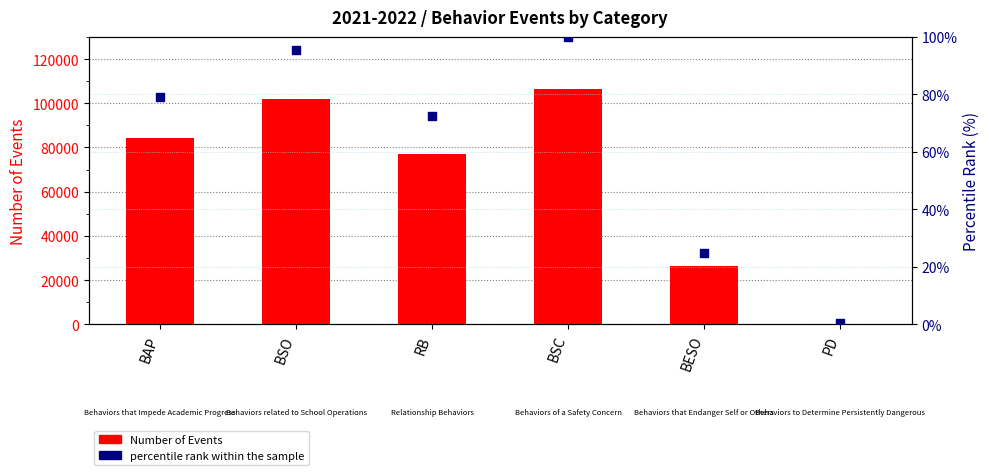

Which series reaches the maximum Y coordinate?

Number of Events